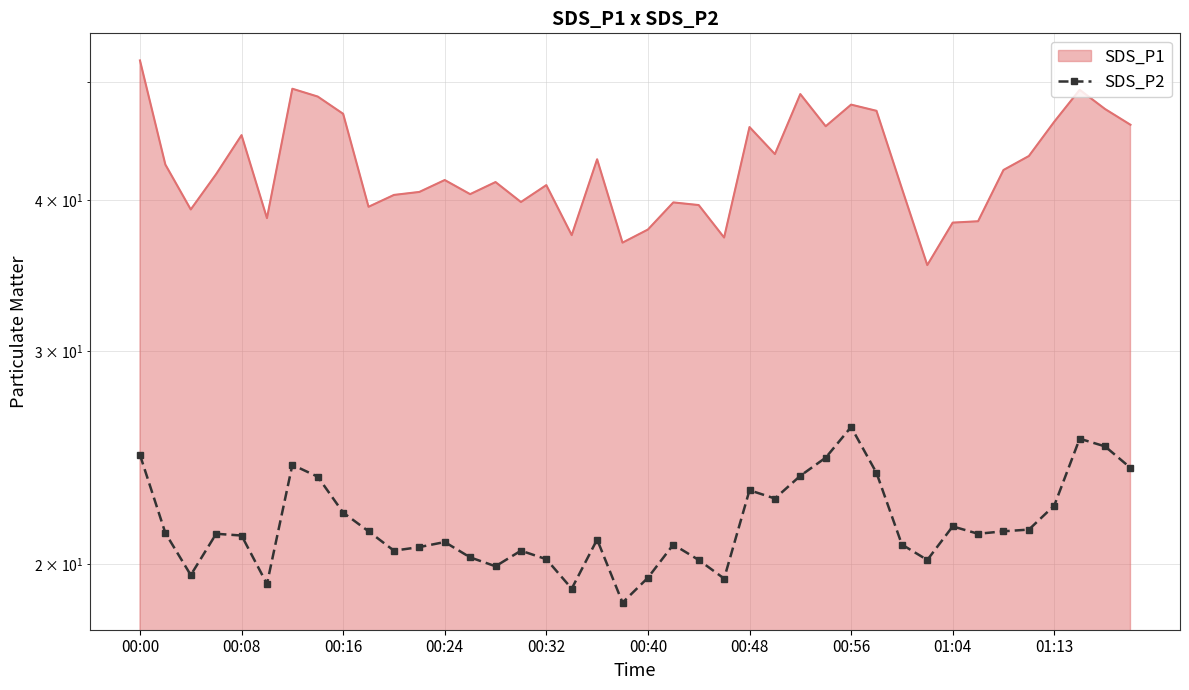

What is the change in value from 15 to 19?

-1.9